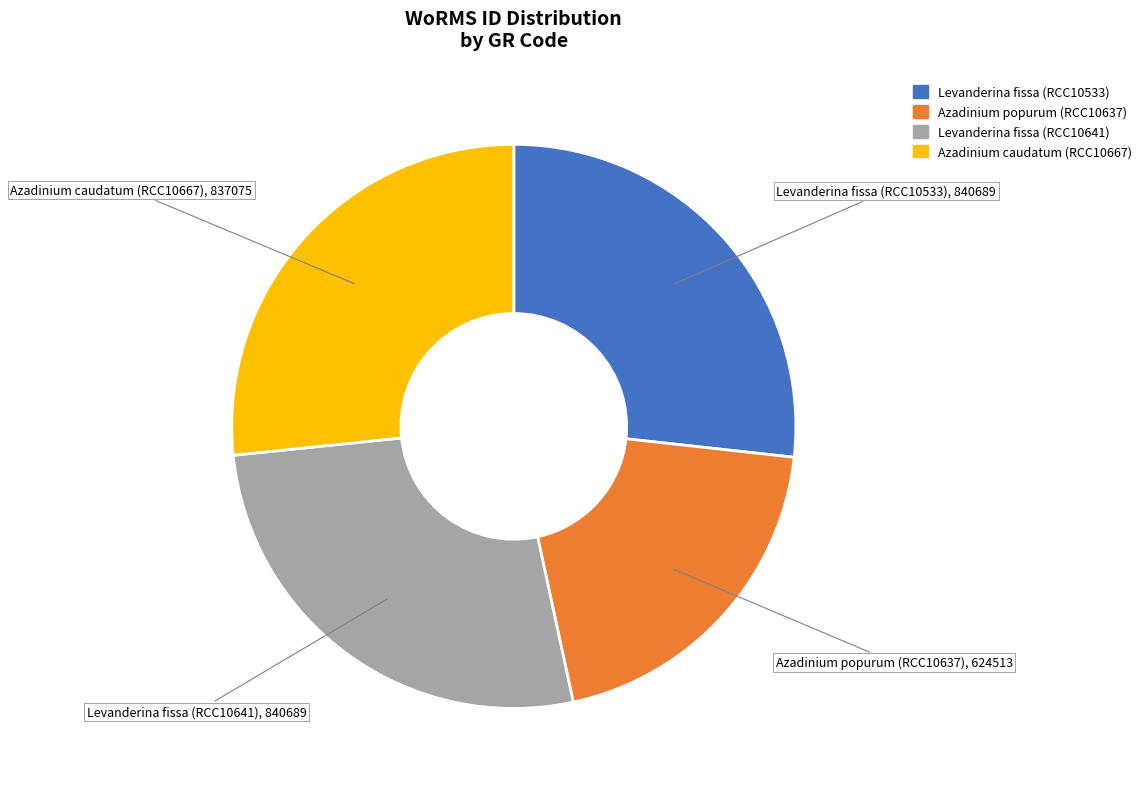

How many slices are in this pie chart?

4